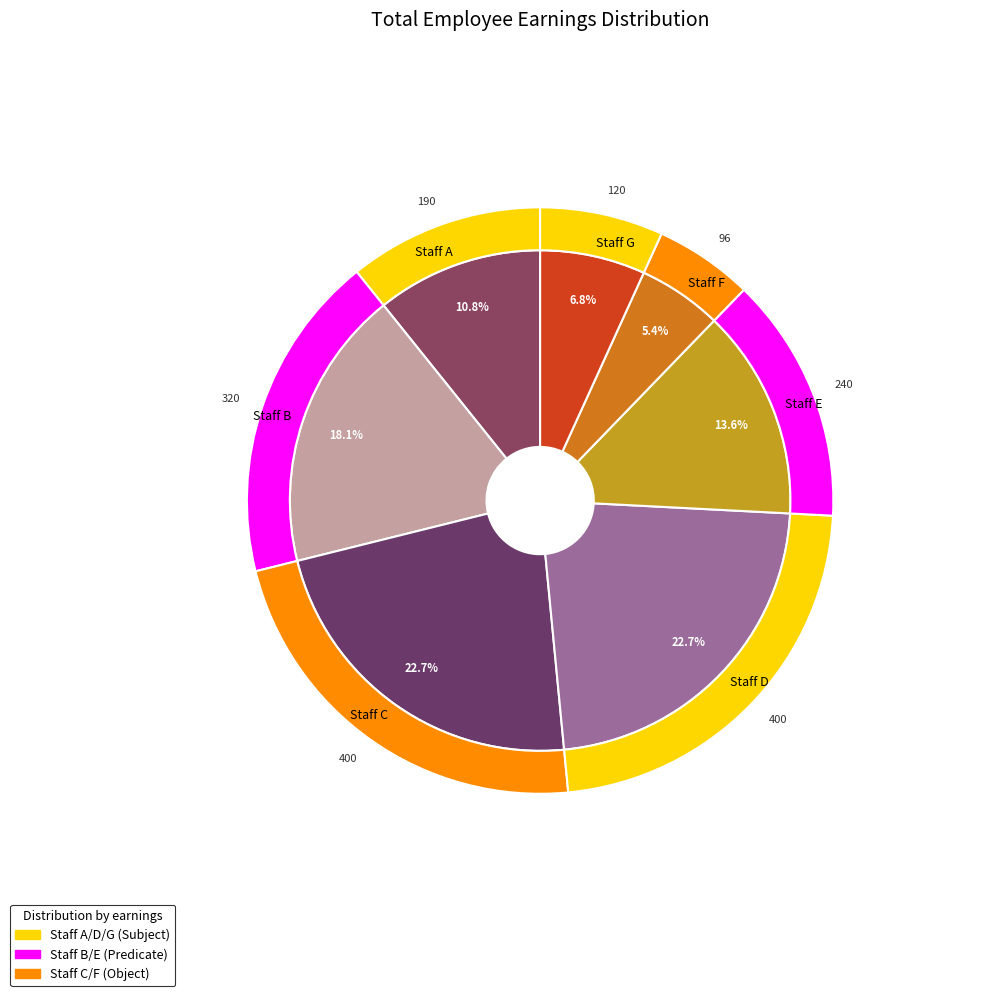

Do Staff A and Staff B together represent more than half of the pie?

No